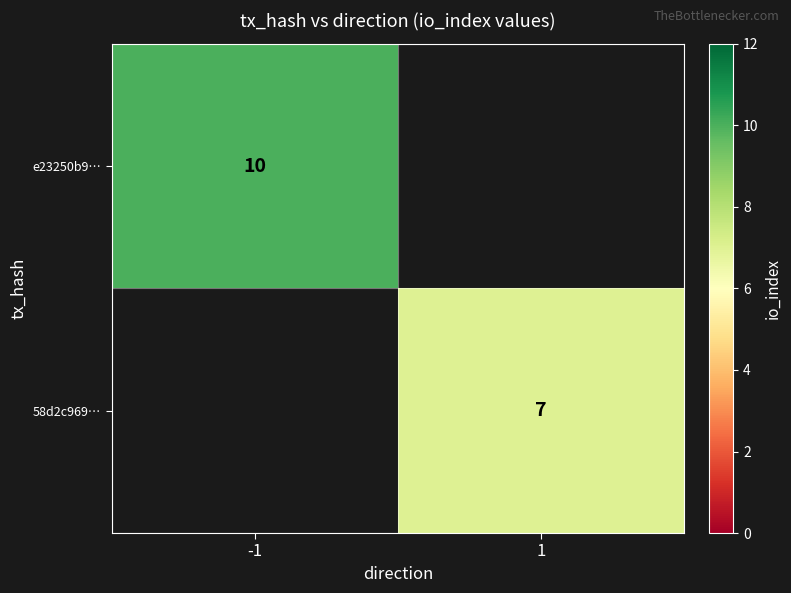

The e23250b9… series shows 16 at -1. True or false?

False